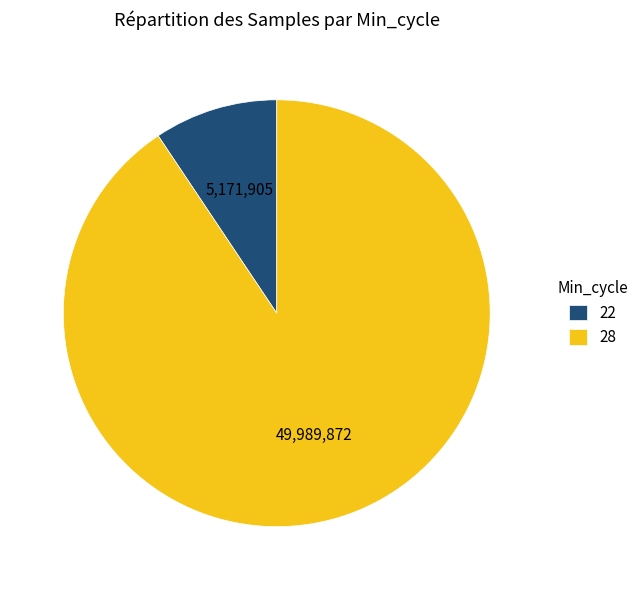

The 22 slice represents 9% of the pie. True or false?

True